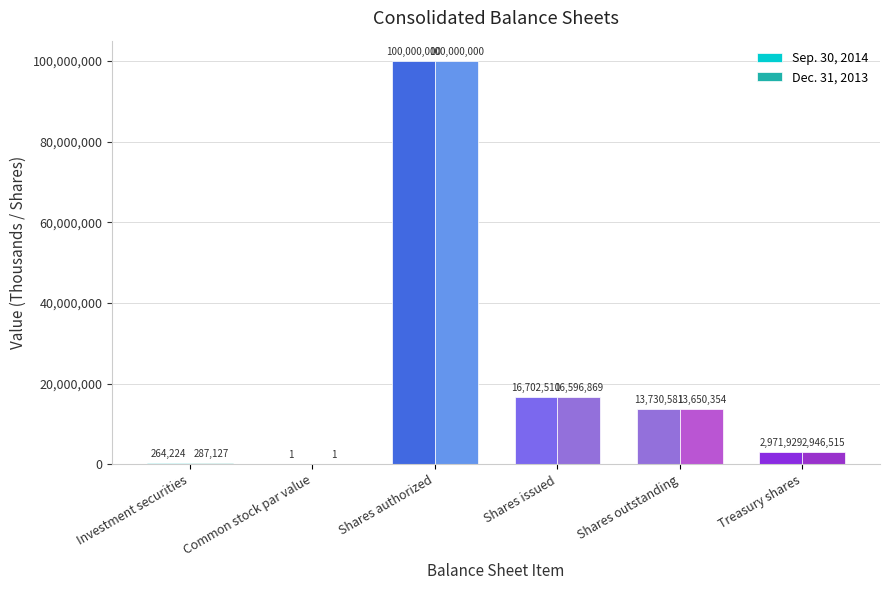

What is the maximum value shown in the chart?

100000000